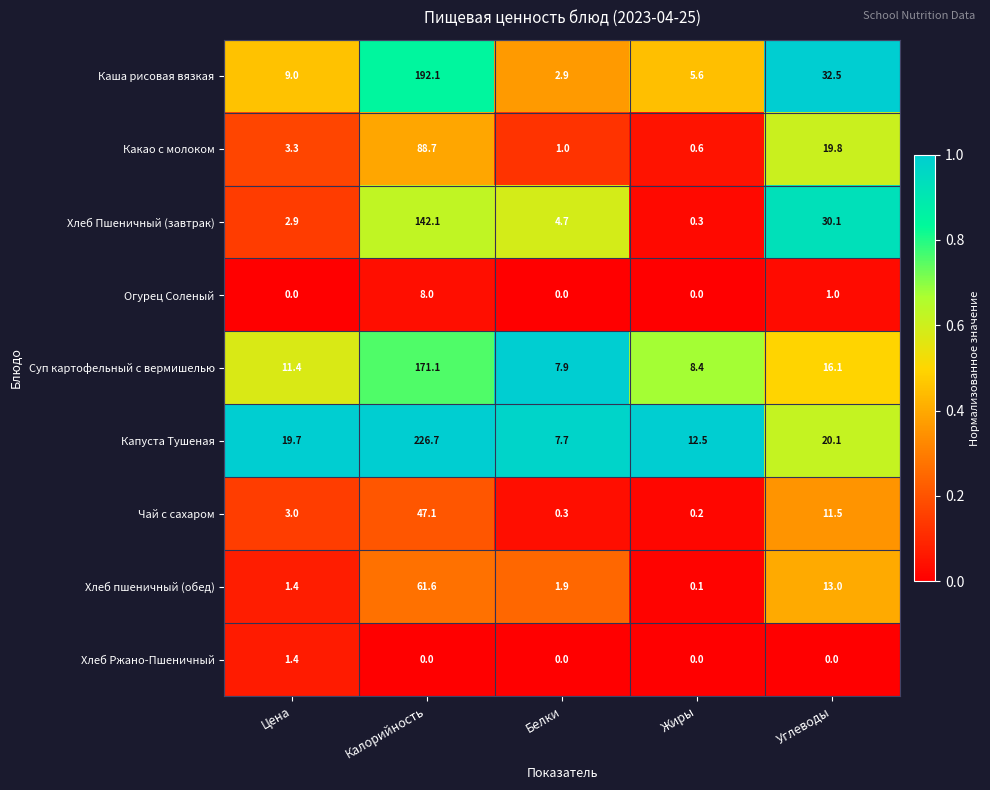

What is the total value across all series at Калорийность?

937.4